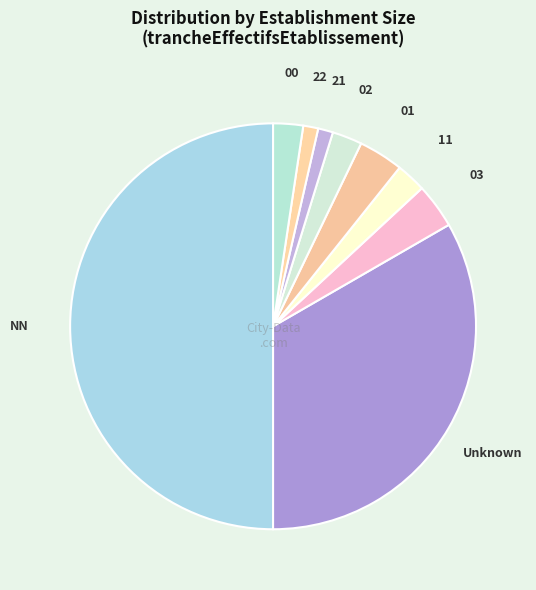

True or false: 22 accounts for 11% of the total.

False